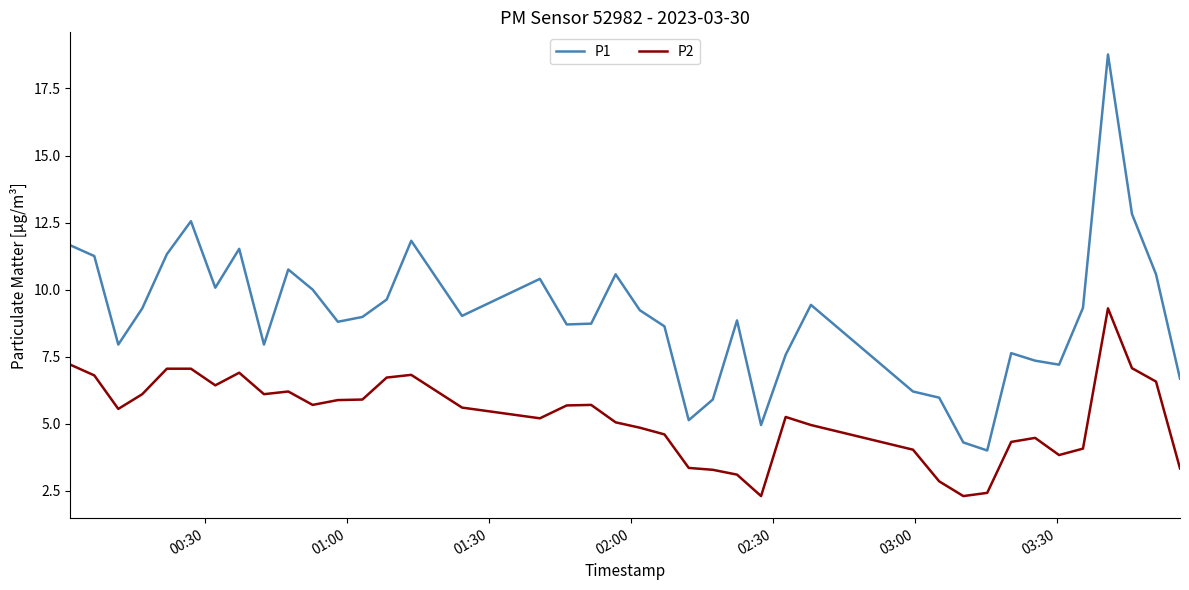

List the series in order of their overall mean, lowest first.

P2, P1